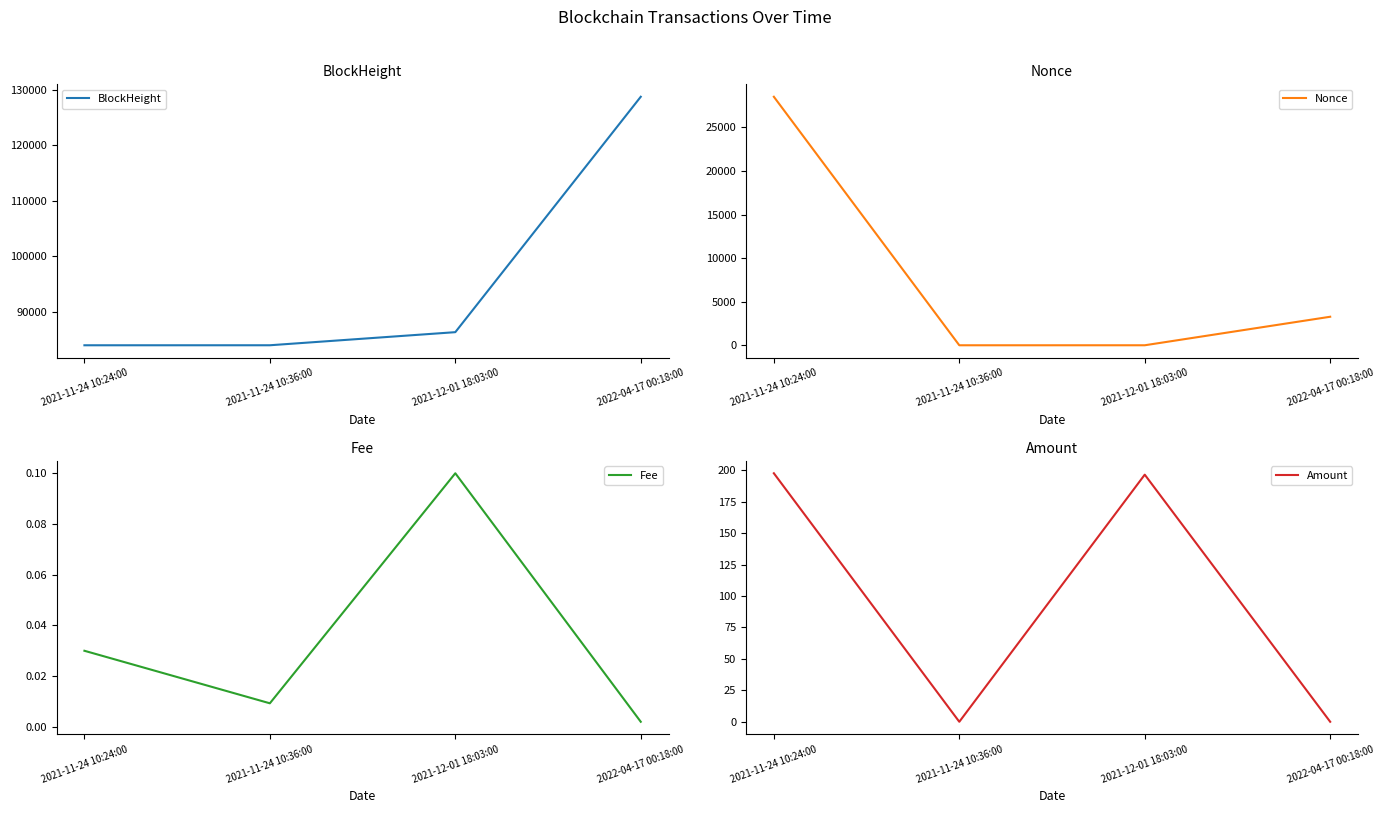

At which label does BlockHeight first exceed 86277?

2022-04-17 00:18:00